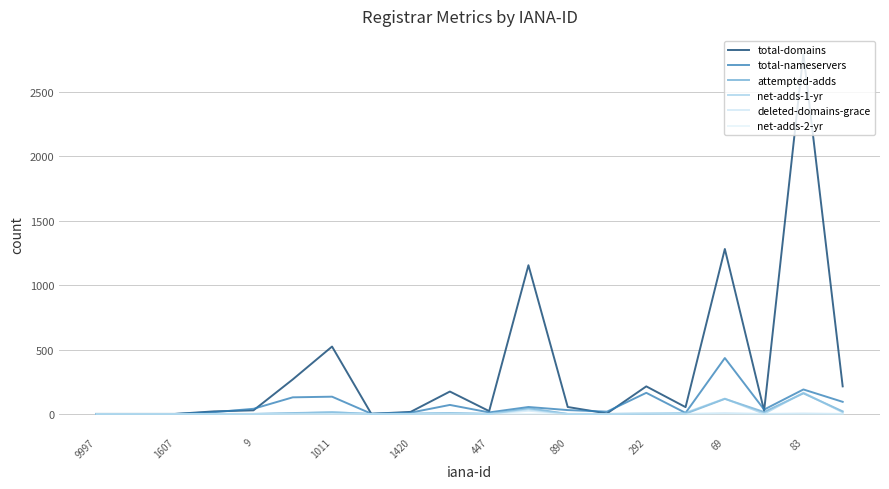

What is the difference between the maximum and minimum values in the attempted-adds series?

160